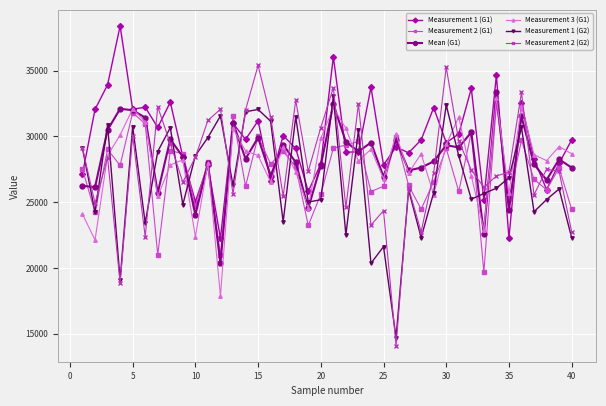

What is the maximum value for Measurement 2 (G2)?

35392.0